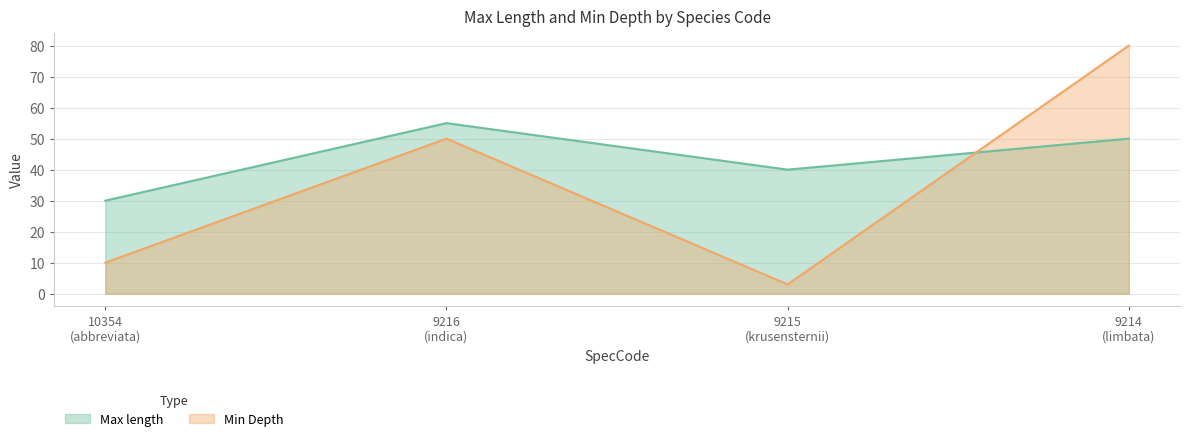

What is the highest value of the Max length series?

55